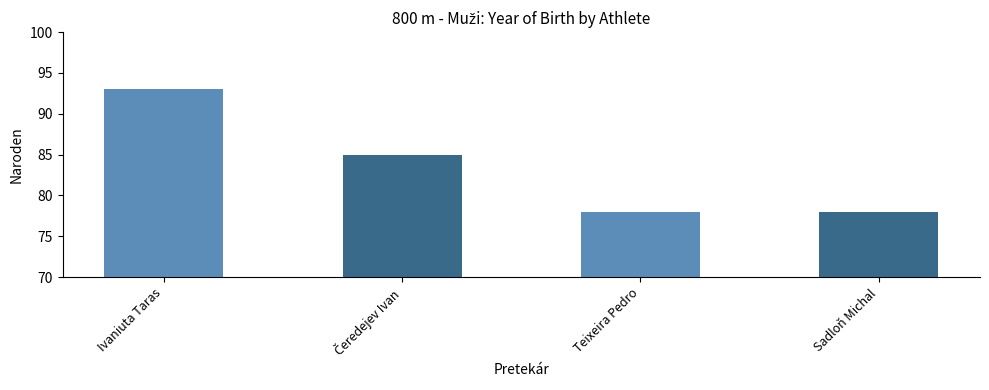

Approximately how many times larger is the value at Teixeira Pedro compared to Sadloň Michal?

1.0